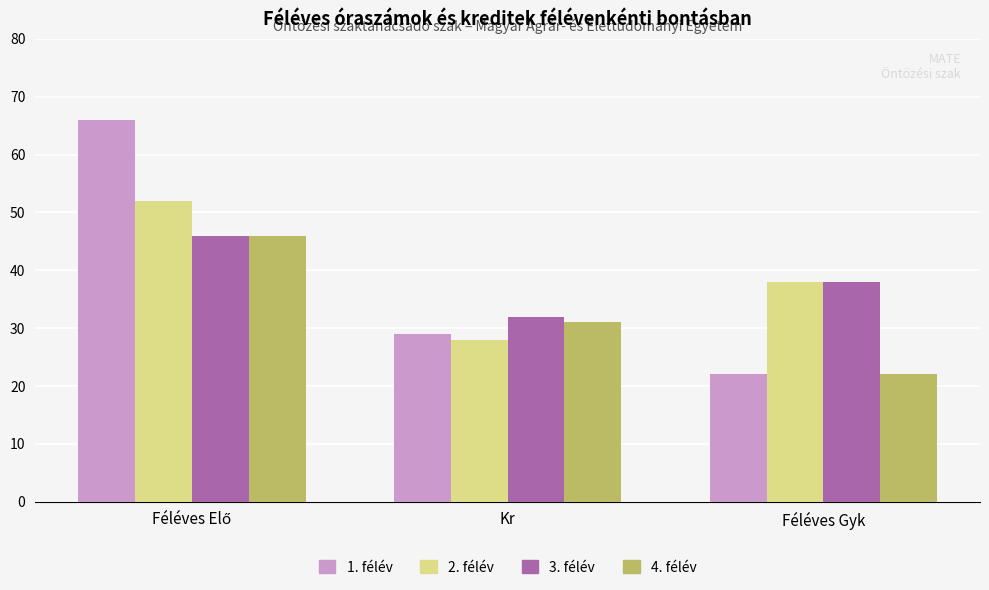

Where is 4. félév nearest to the value 34?

Kr